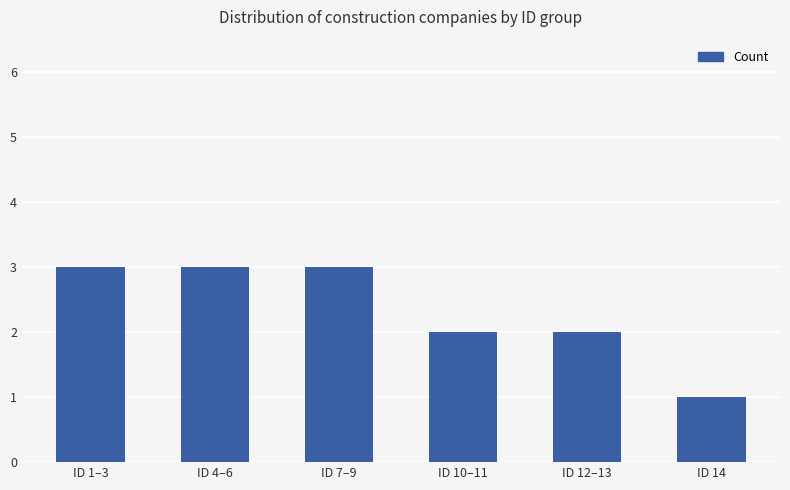

Which has a higher value, ID 4–6 or ID 14?

ID 4–6